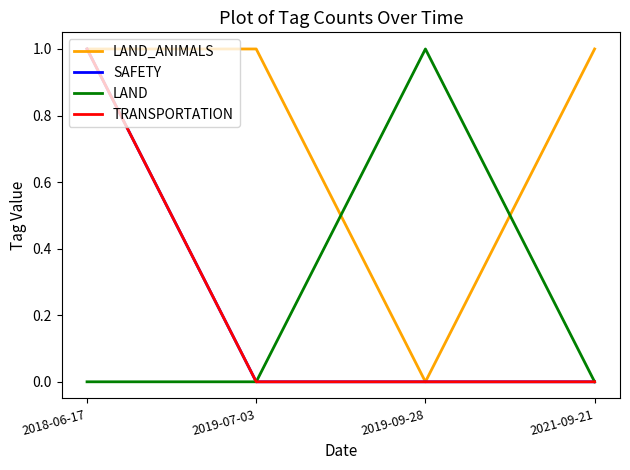

Is this an area chart (filled region under the line)?

No